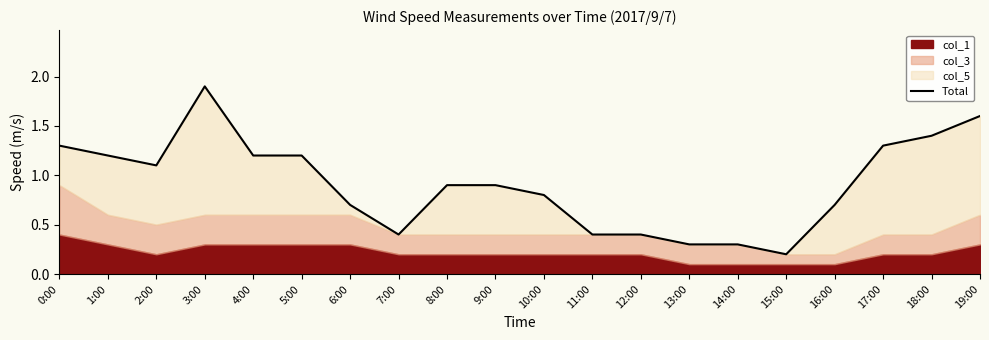

Is it true that the value at 15:00 is 0.3?

False